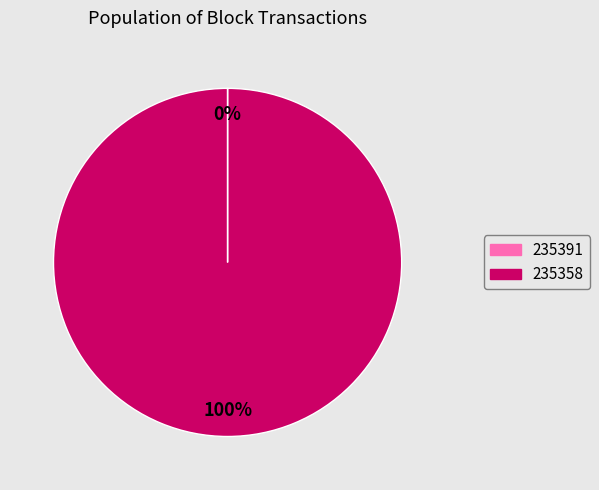

To the nearest percent, what is the average slice percentage?

50%